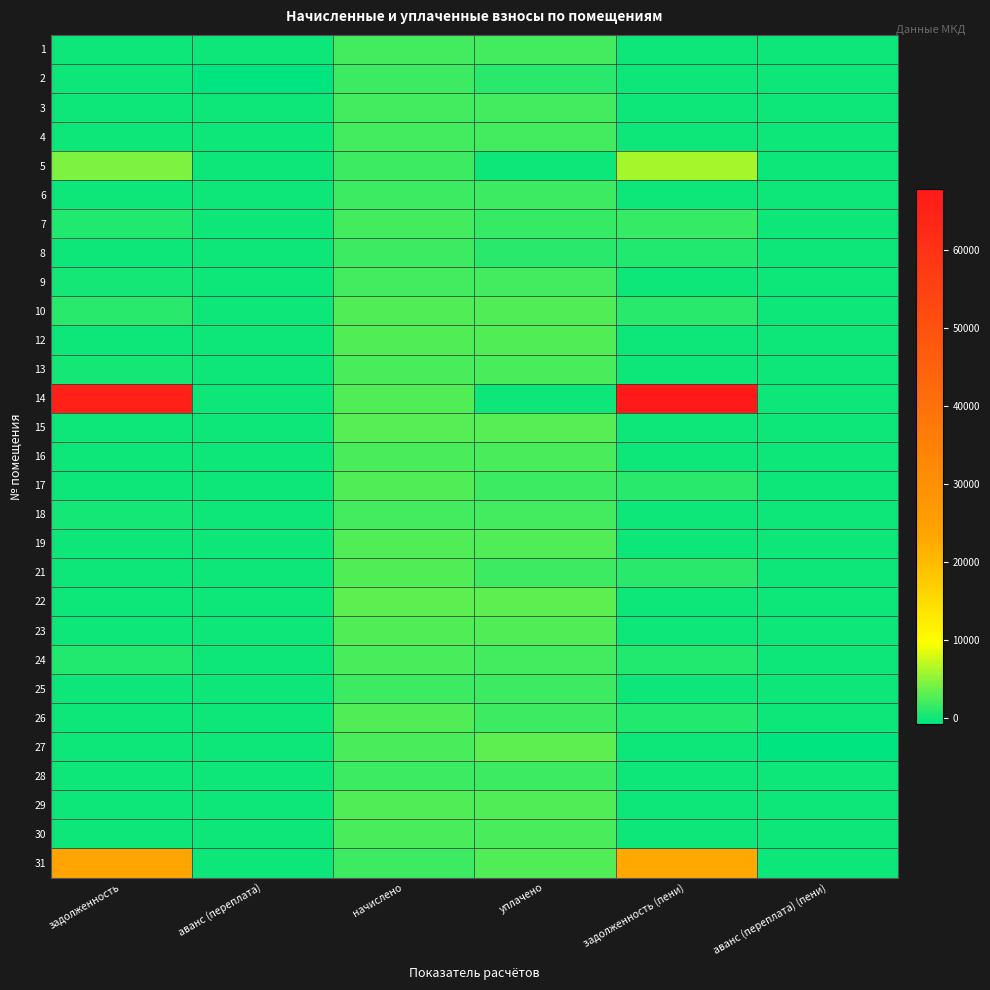

What is the minimum value shown in the chart?

-771.8